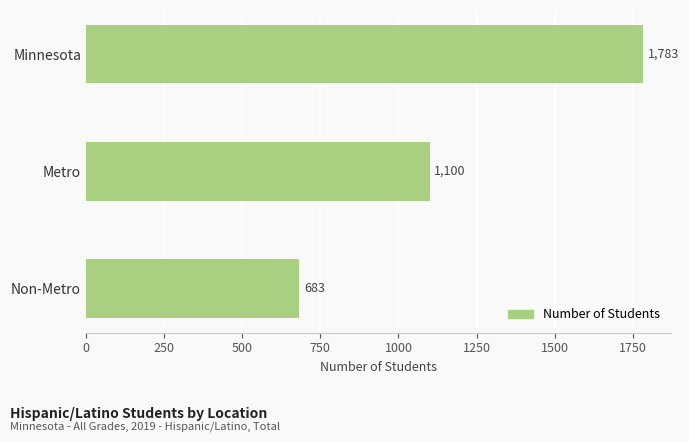

What is the change in value from Minnesota to Non-Metro?

-1100